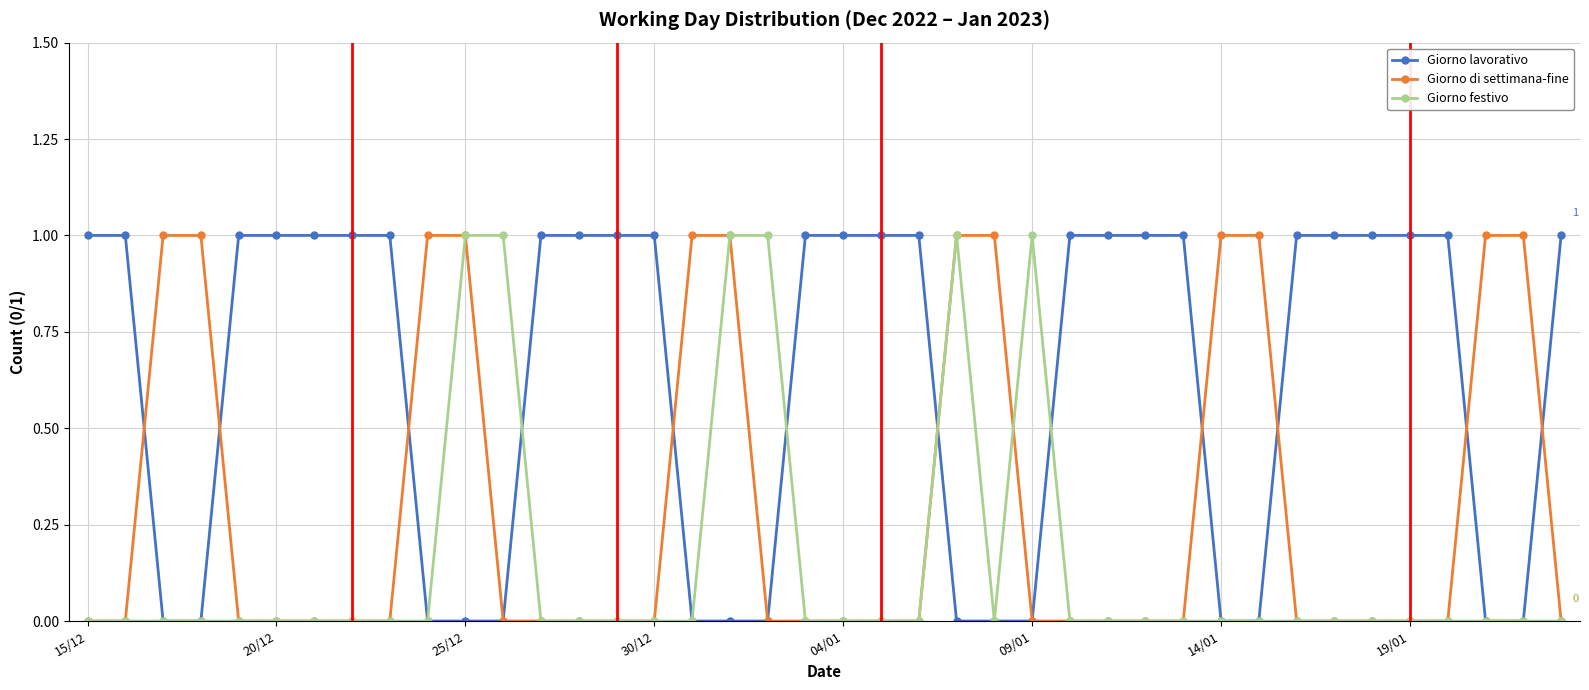

List the series in order of their overall mean, highest first.

Giorno lavorativo, Giorno di settimana-fine, Giorno festivo